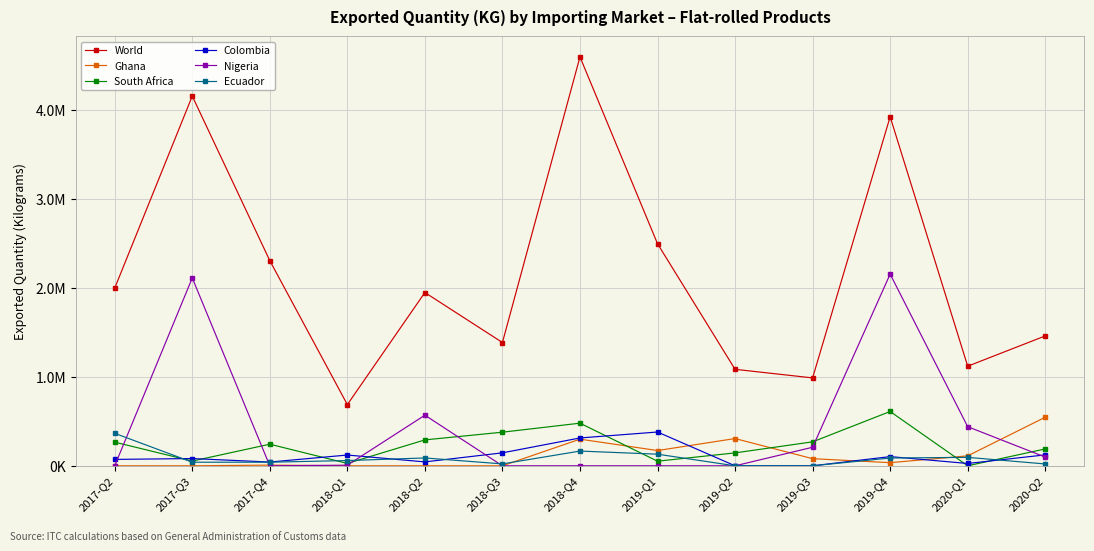

What value does the Ghana series have at 2019-Q3?

80134